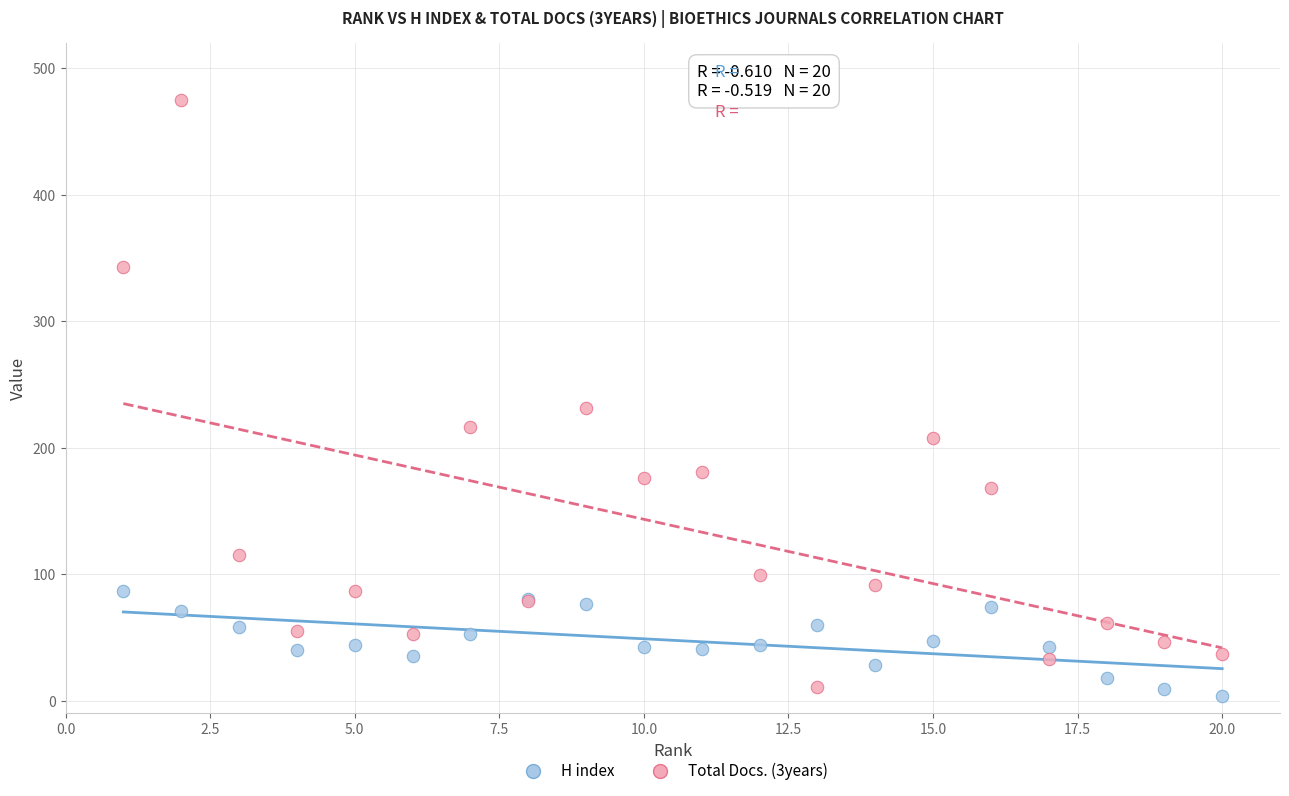

Across all series, what Y value is closest to 239?

231